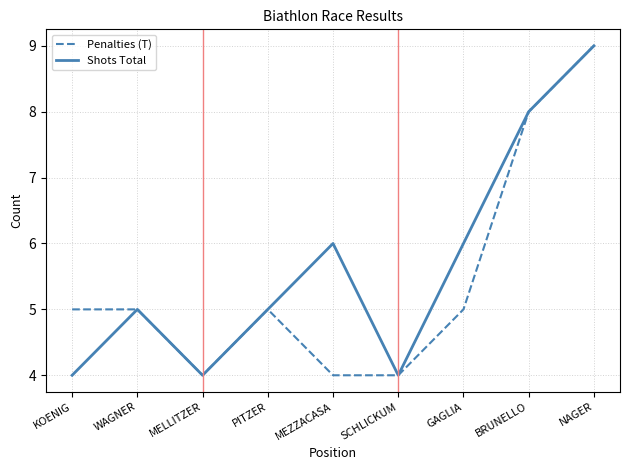

What is the spread (max minus min) of values at MEZZACASA?

2